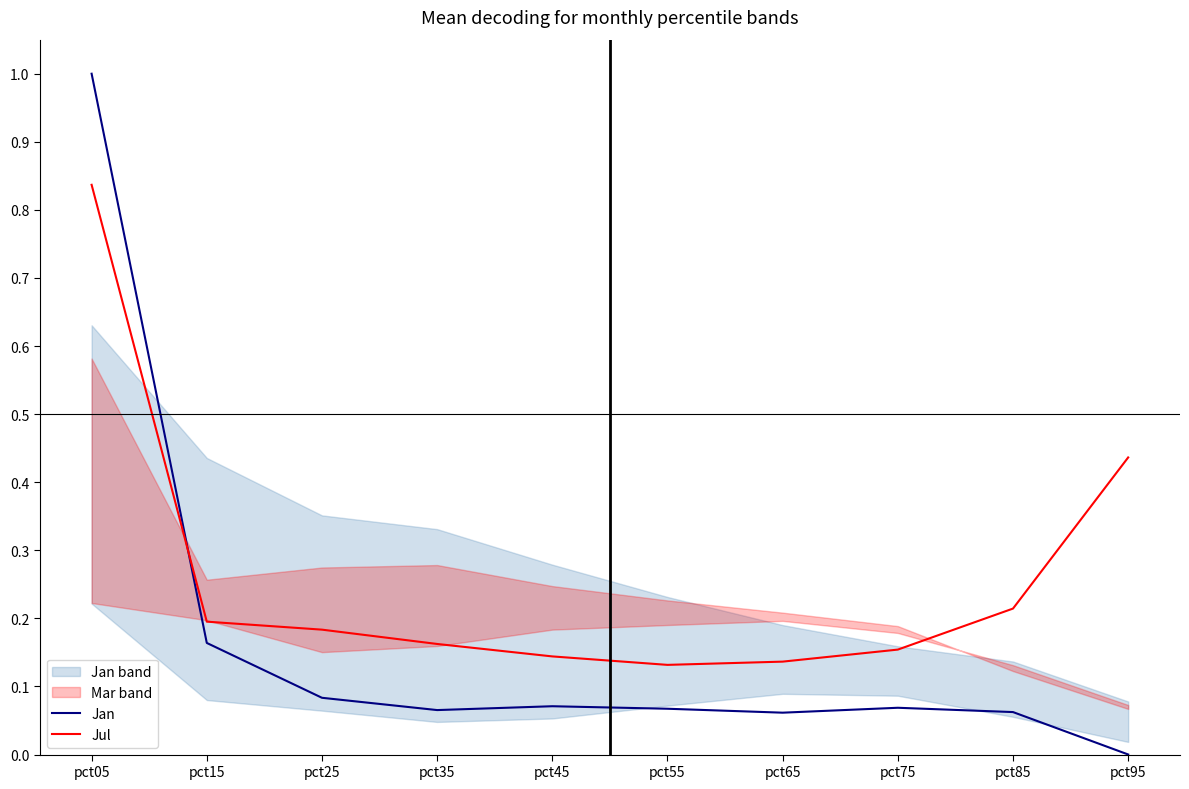

Is it true that Jul equals 0.1 at pct25?

False